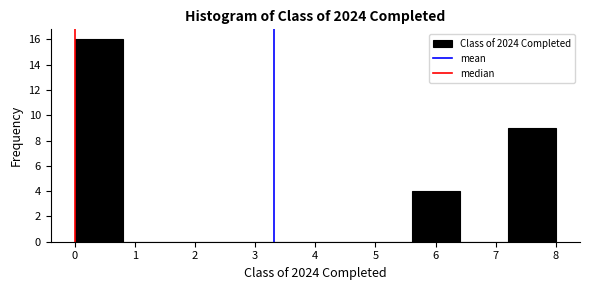

Which range on the x-axis has the tallest bar?

0.0 to 0.8